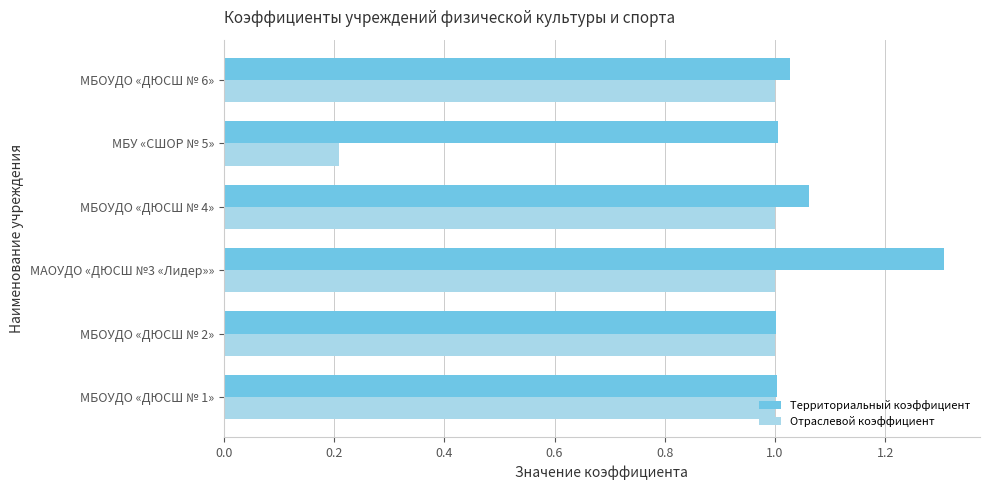

What is the greatest value displayed?

1.3